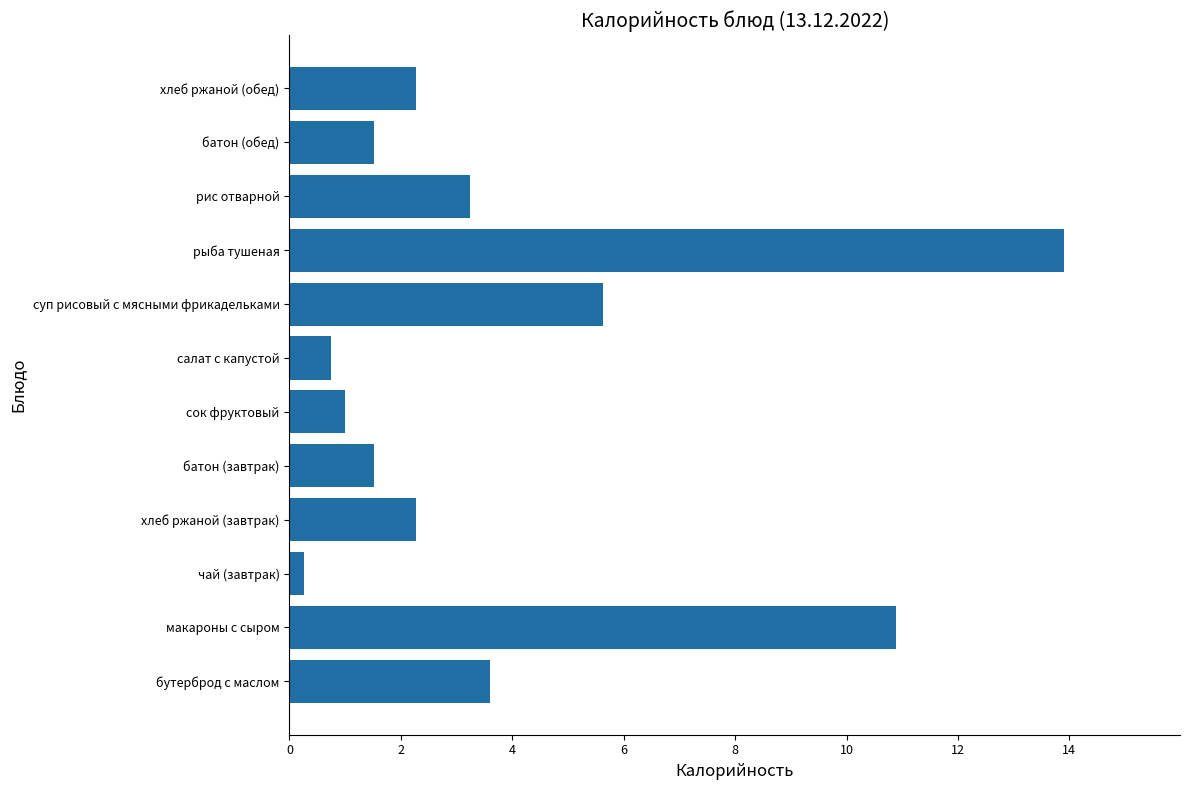

Read the value at батон (обед).

1.5